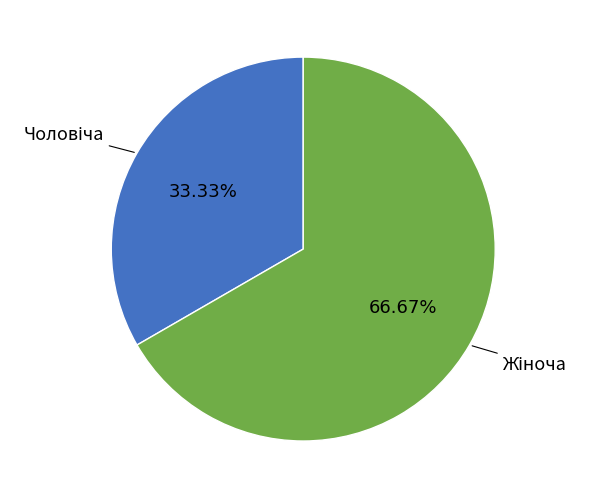

Is there any slice that represents more than half of the pie?

Yes